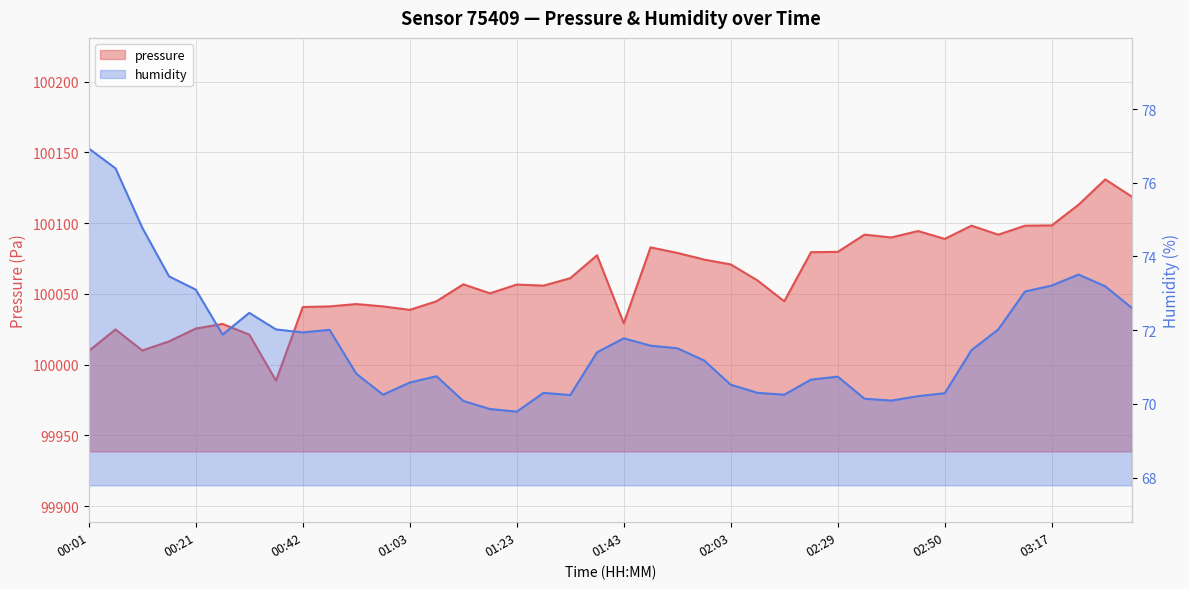

What is the difference between the maximum and minimum values in the pressure series?

142.2